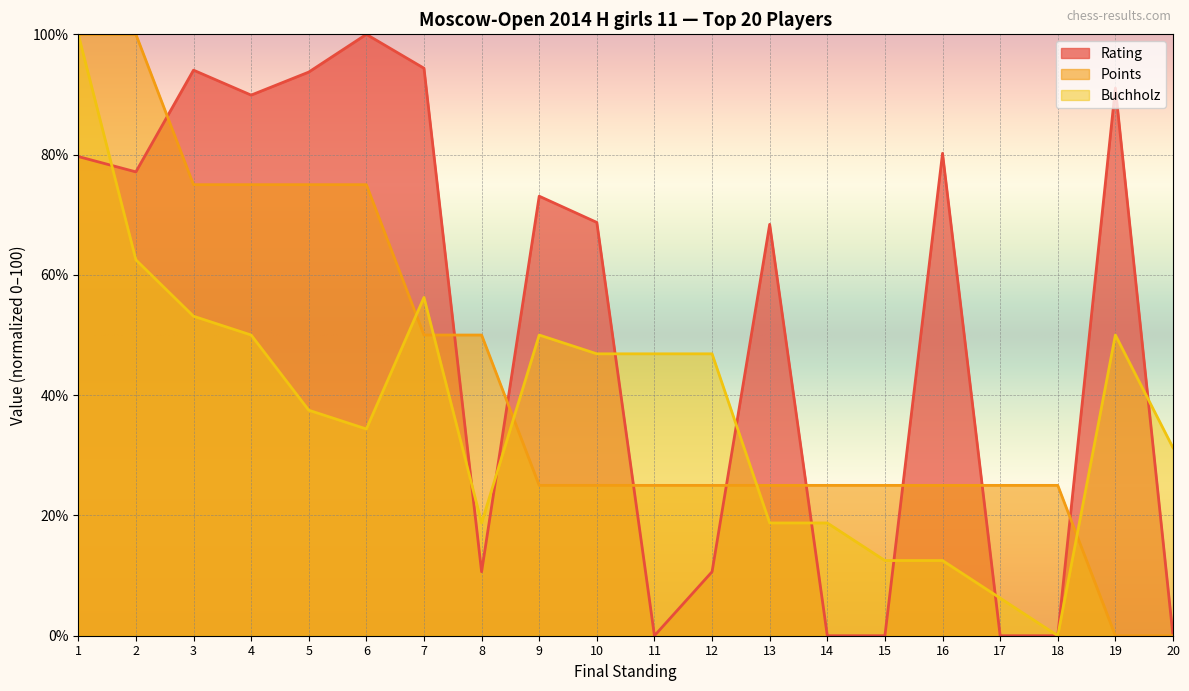

Is it true that Buchholz equals 83.0 at 11?

False